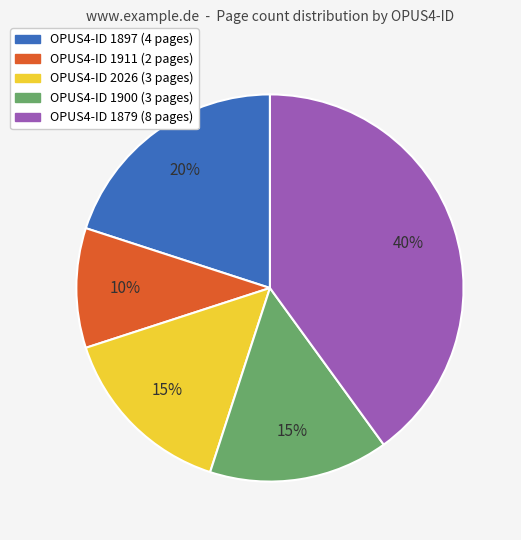

Is there a majority slice in this chart?

No